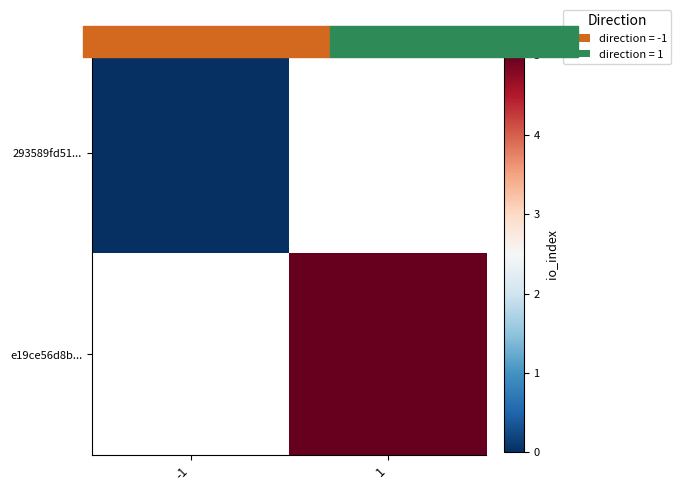

How many values in e19ce56d8b... are above zero?

1